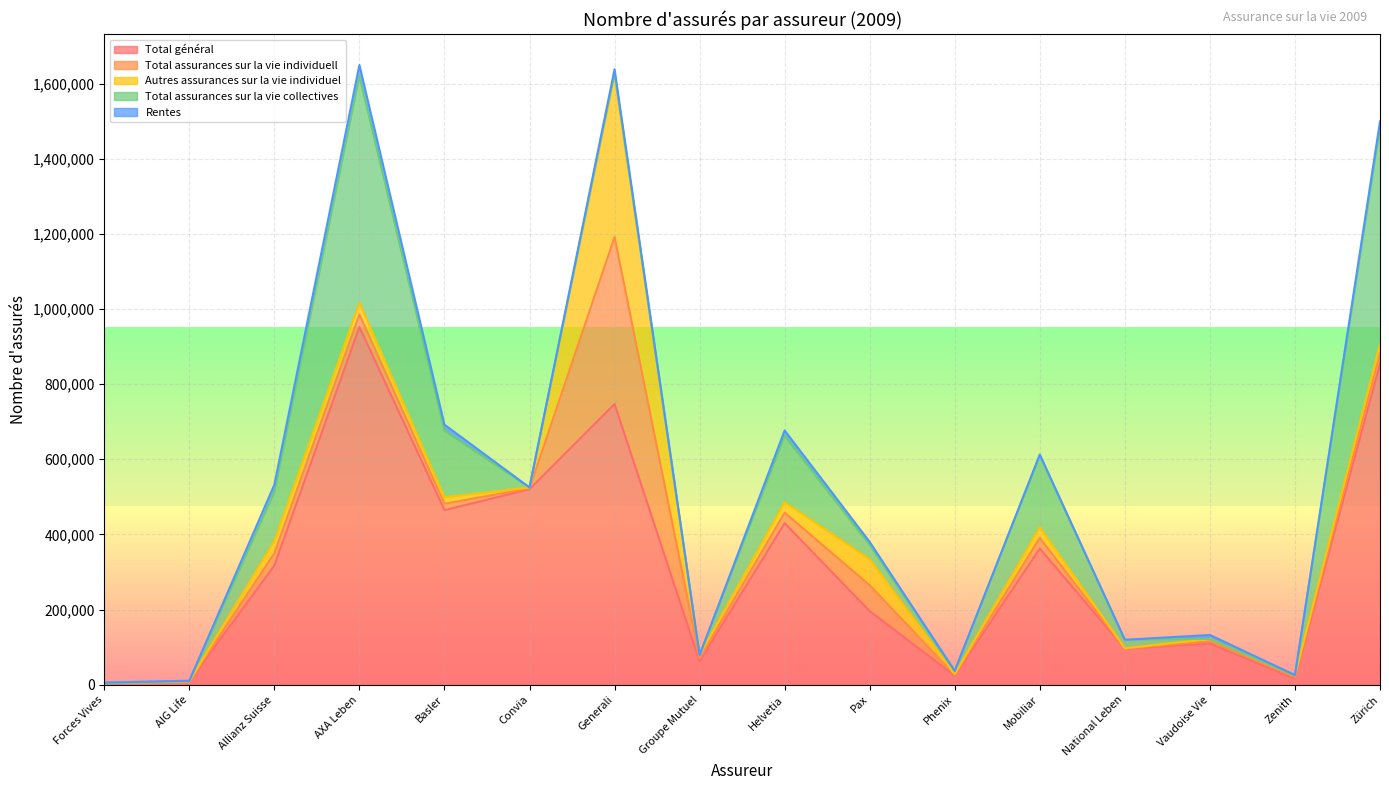

What is the sum of all Total assurances sur la vie individuell values?

704661